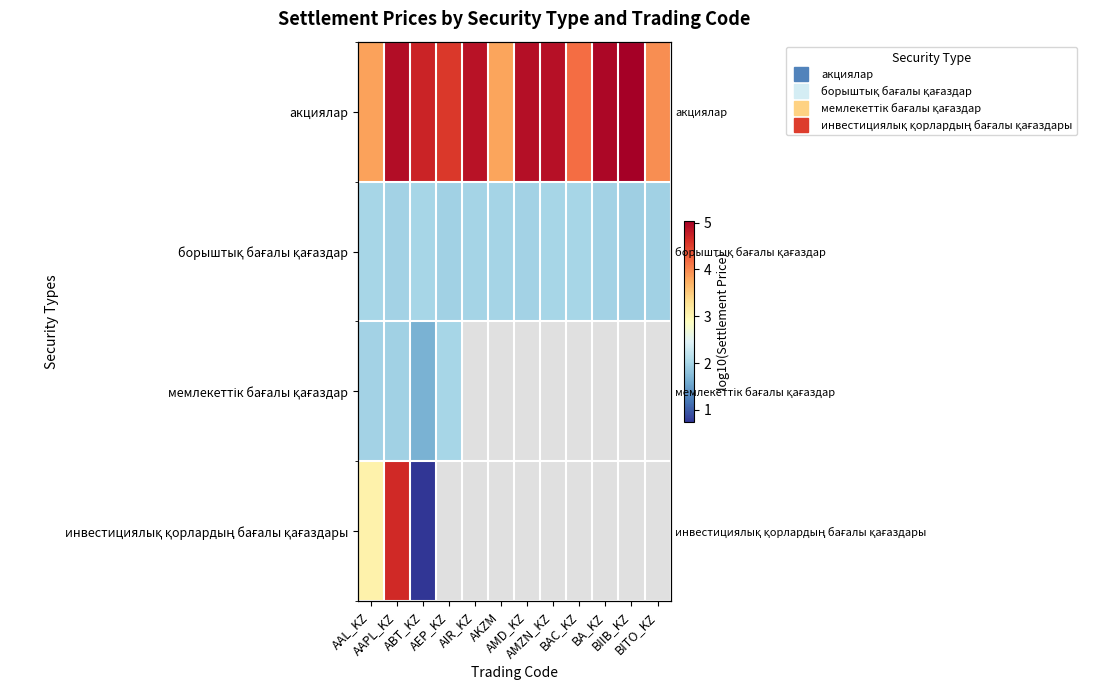

Which has a higher value, AMD_KZ or AAPL_KZ?

AAPL_KZ